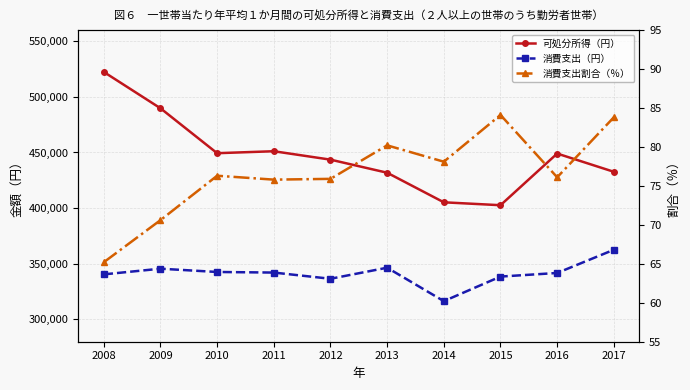

What is the sum of all 消費支出（円） values?

3413245.0